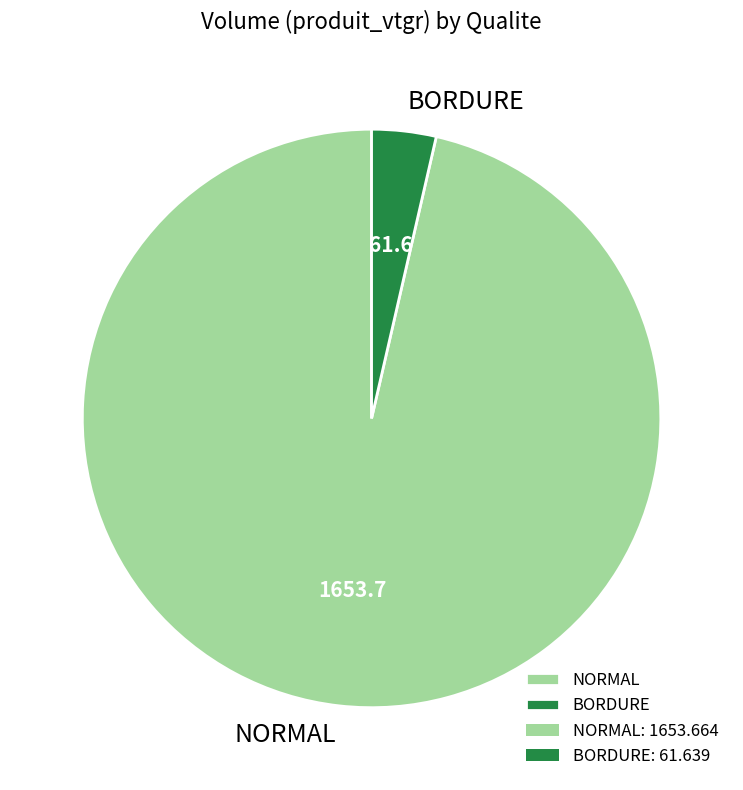

Is the sum of BORDURE and NORMAL greater than half?

Yes